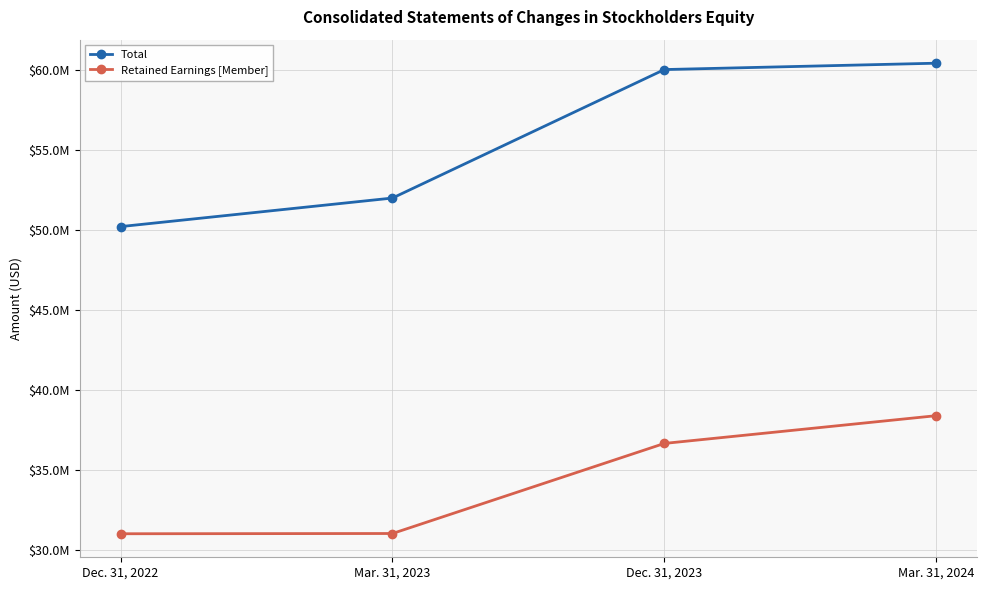

True or false: Retained Earnings [Member] has a value of 31034000 at Dec. 31, 2022.

True